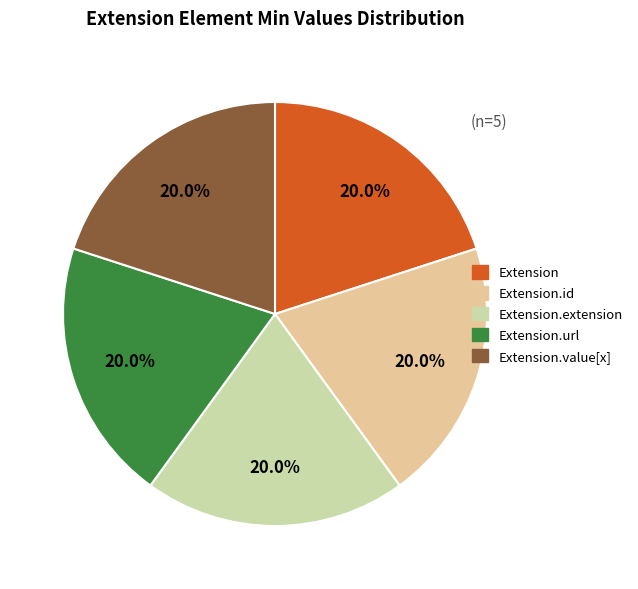

Count the number of slices in the pie.

5